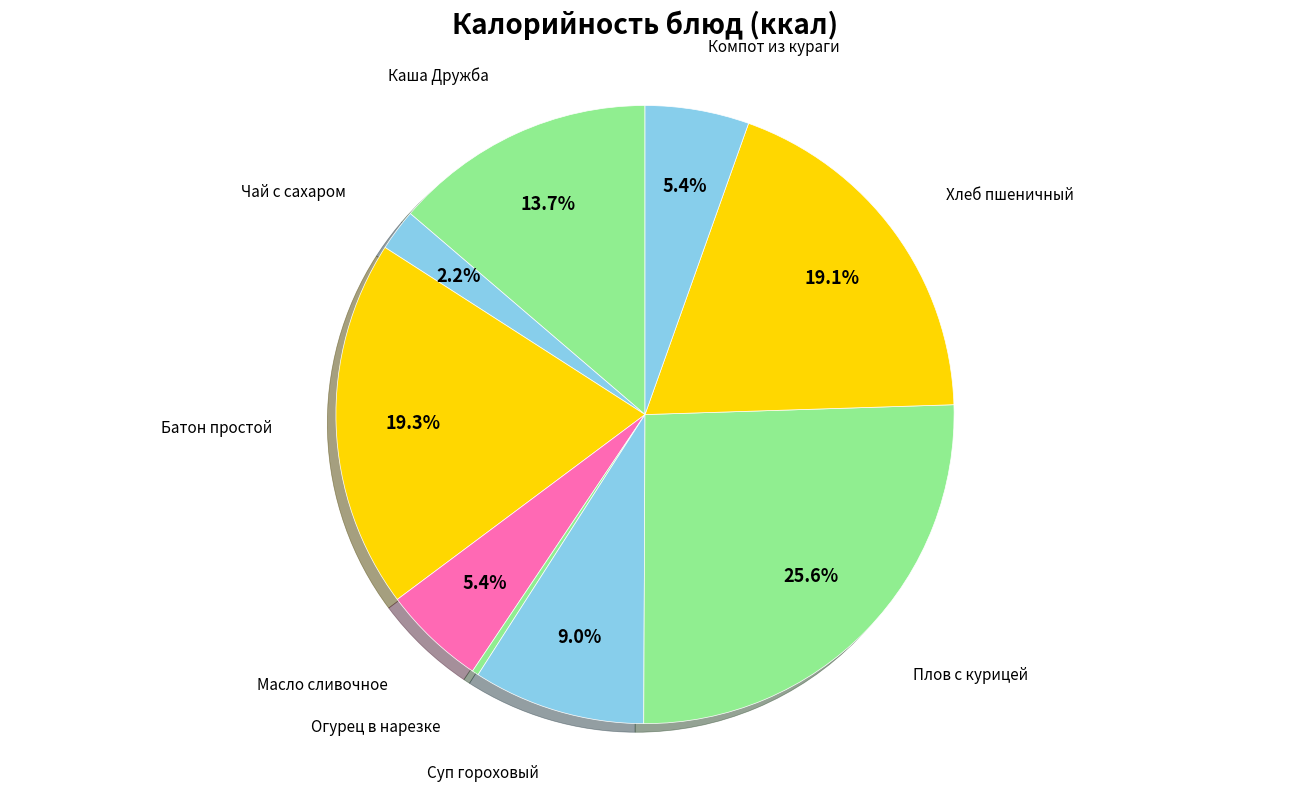

To the nearest percent, what portion does Батон простой represent?

19%